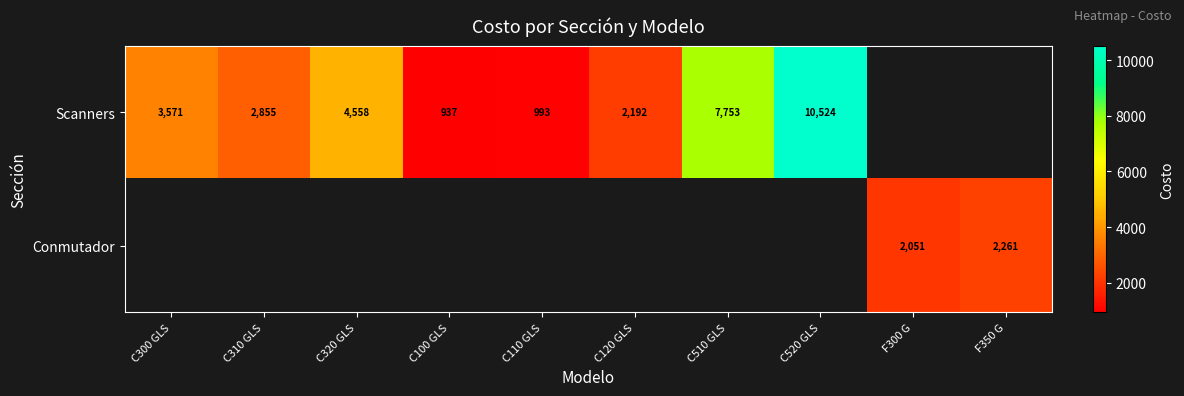

At which category does the chart reach its minimum across all series?

C100 GLS